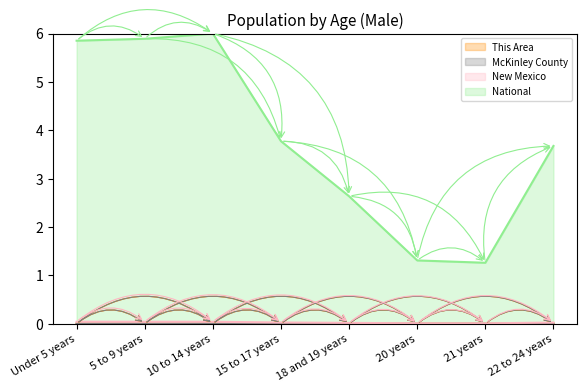

What is the total value across all series at 5 to 9 years?

5.9